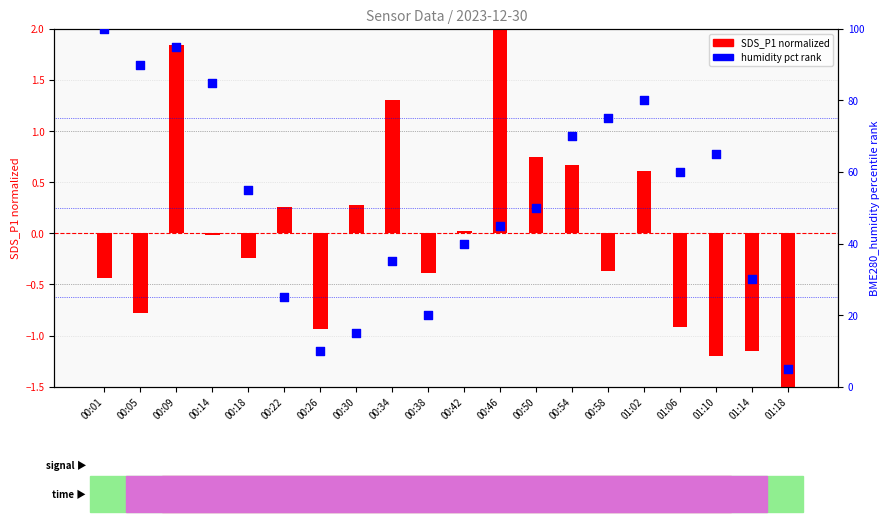

Which series contains the lowest Y value?

SDS_P1 (normalized)